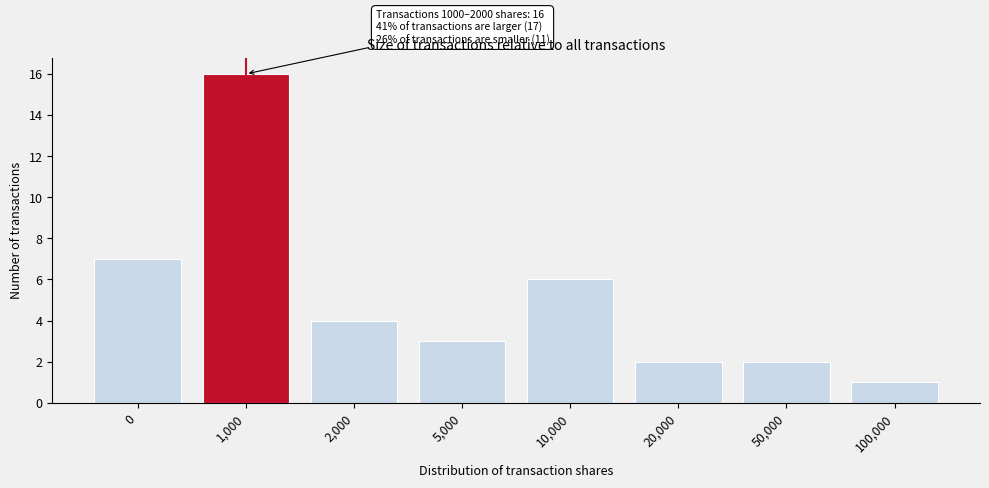

Reading right to left, what are all the values shown in this chart?

1	2	2	6	3	4	16	7